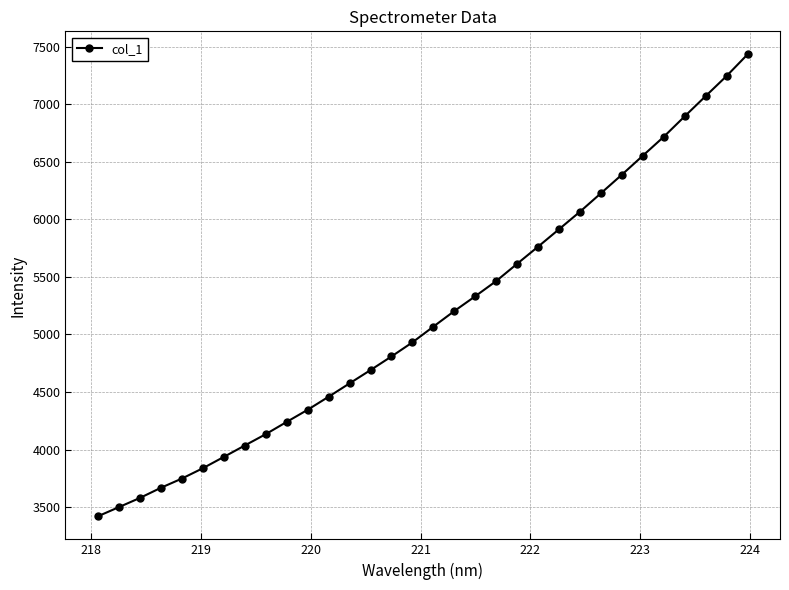

What is the difference between the second highest and second lowest values?

3745.9